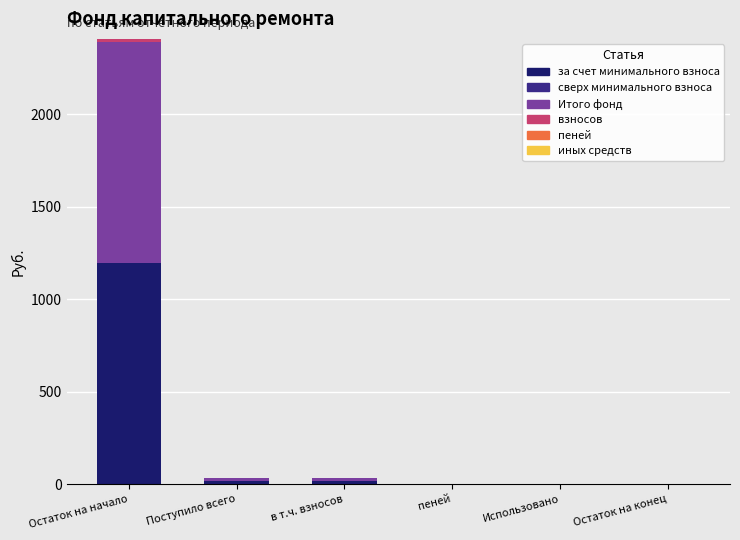

At which category is the sum across all series the highest?

Остаток на начало